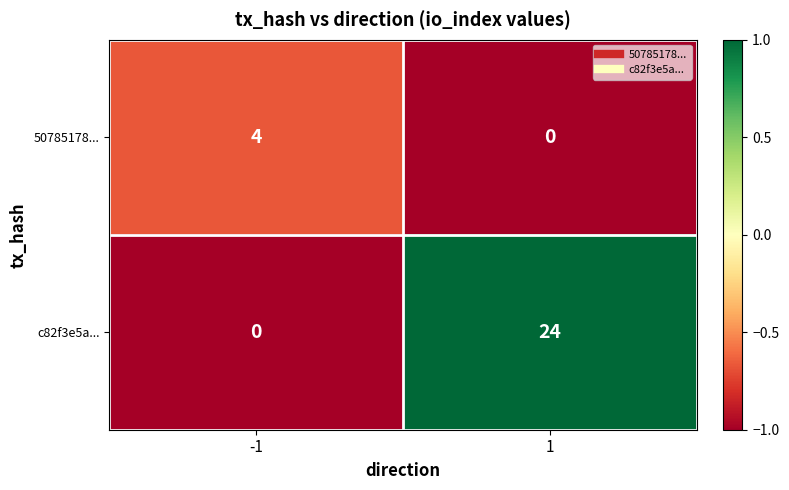

Reading right to left, list all the values displayed in this chart.

50785178...: 1=0	-1=4
c82f3e5a...: 1=24	-1=0